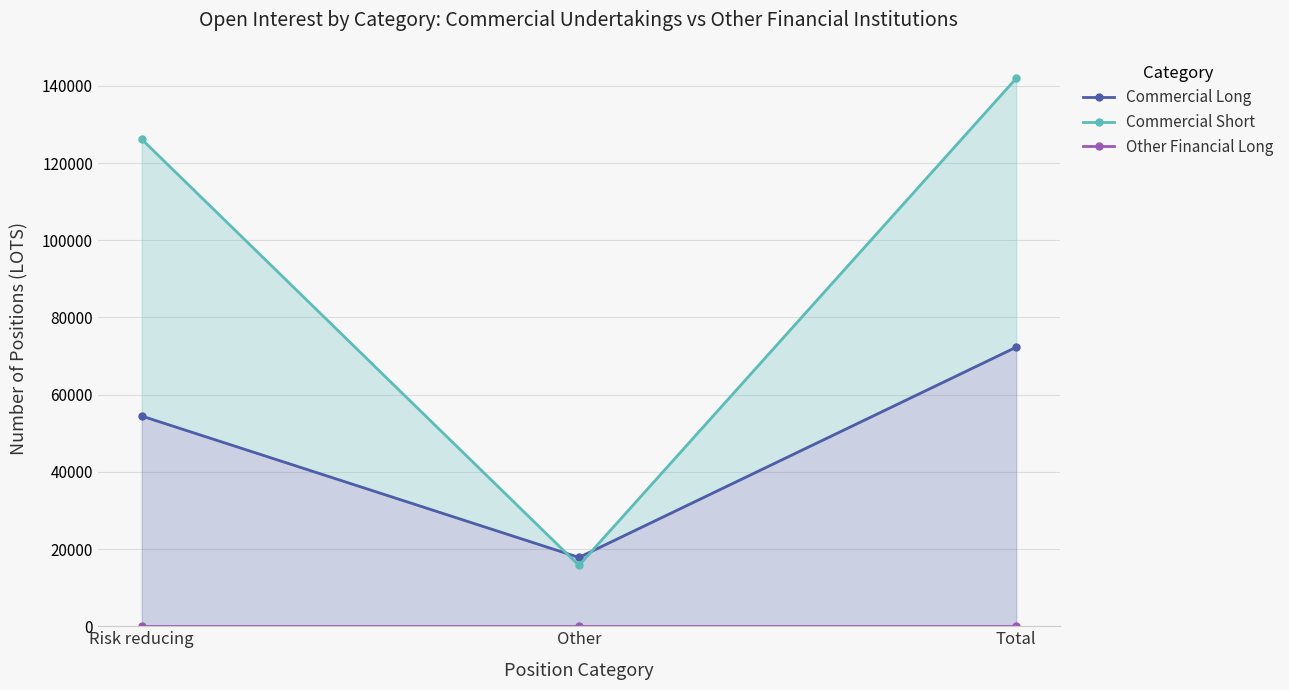

Which category has the highest value in the Commercial Long series?

Total